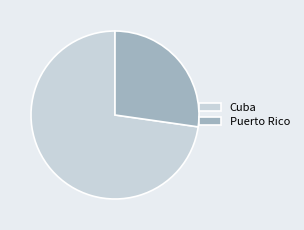

Between Puerto Rico and Cuba, which is larger?

Cuba